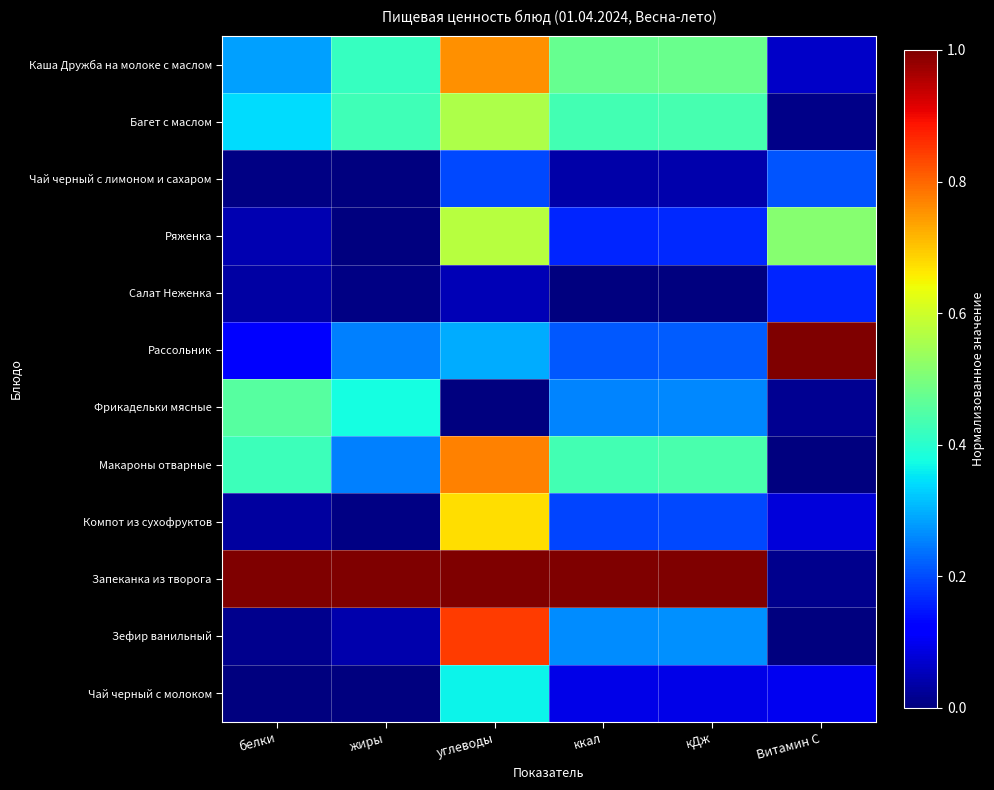

What is the total value across all series at Витамин С?

2.2